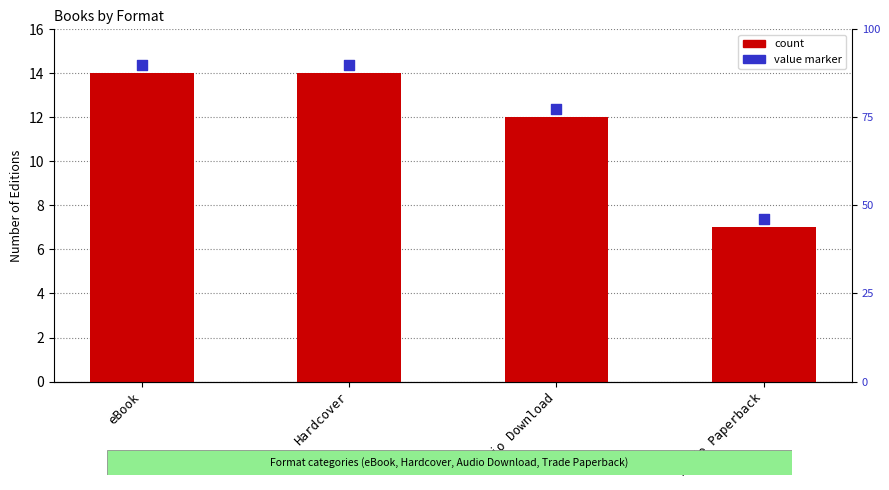

Which series has the widest spread of Y values?

count